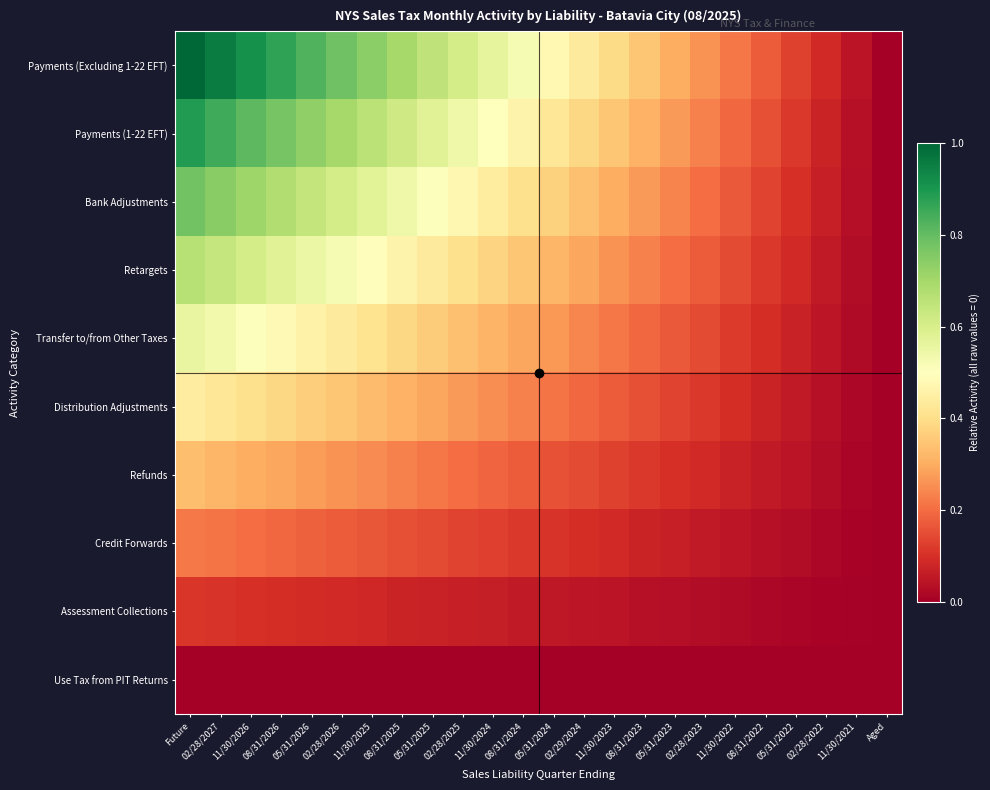

Which category has the lowest value across all series?

Aged